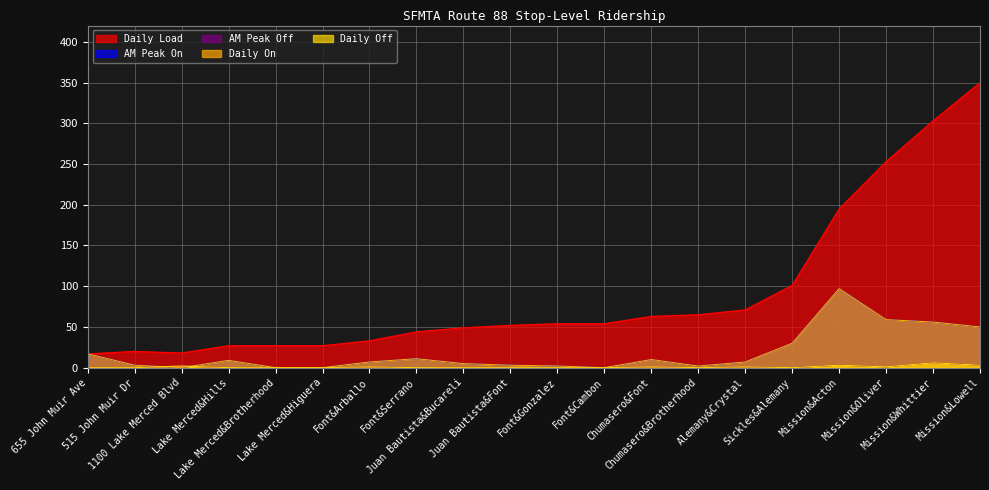

What is the difference between the second highest and second lowest values in the Daily Load series?

285